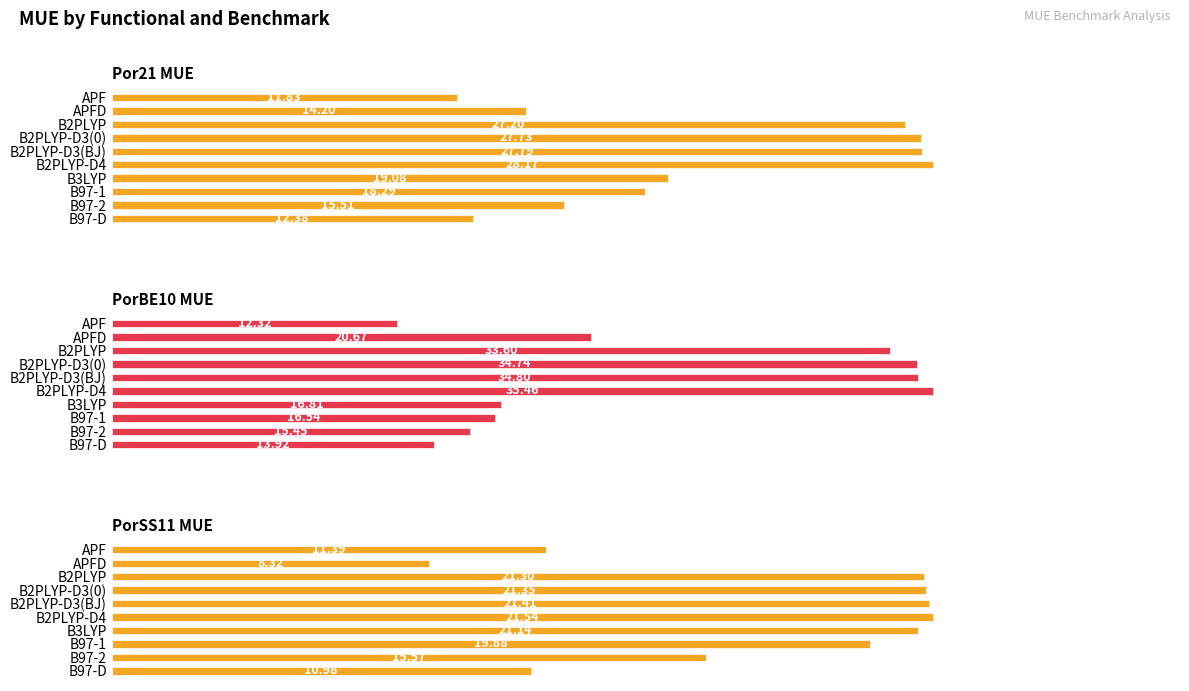

What is the difference between the highest and lowest values at APFD?

12.4